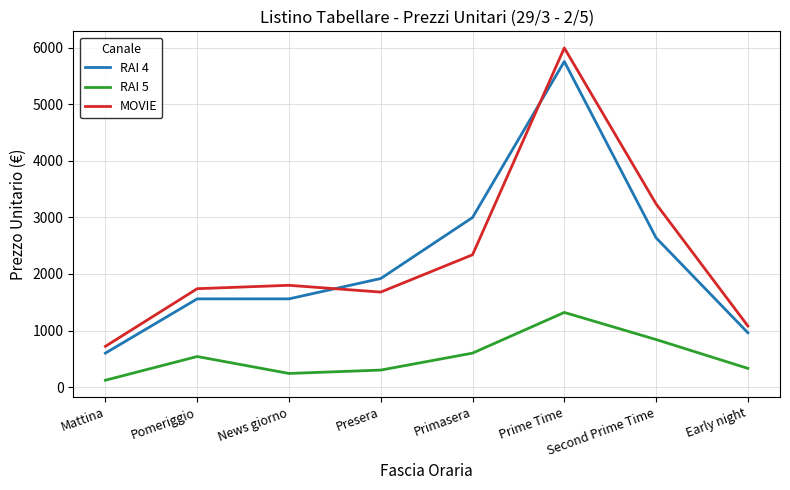

Is it true that RAI 5 equals 834 at Primasera?

False